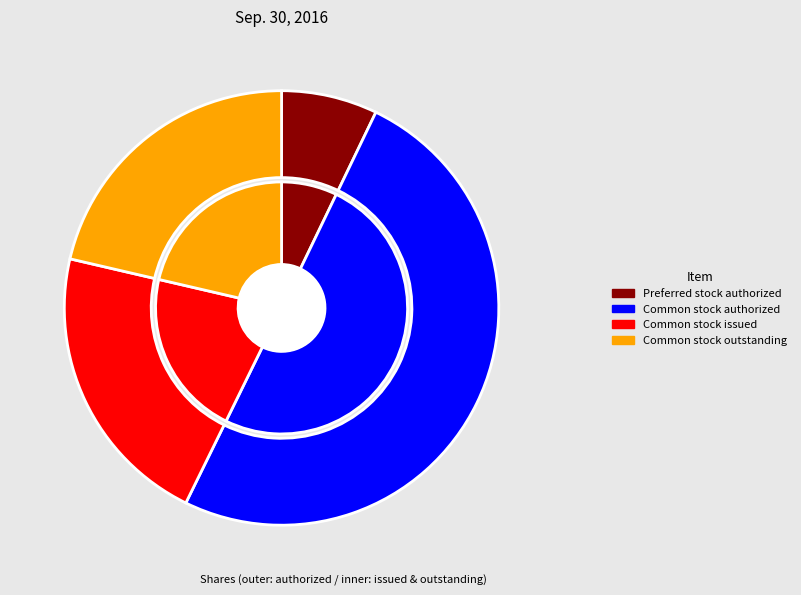

Which category has the smallest portion of the pie?

Preferred stock authorized